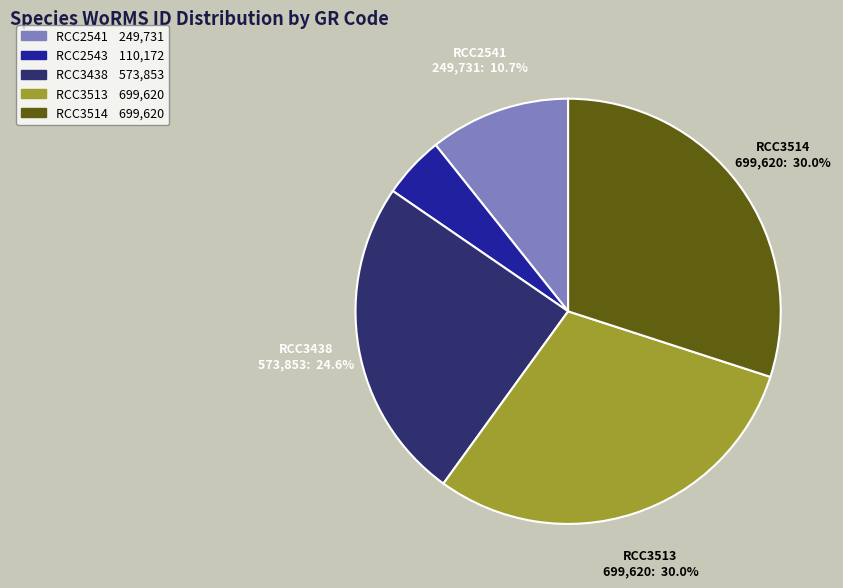

Is there any slice that represents more than half of the pie?

No